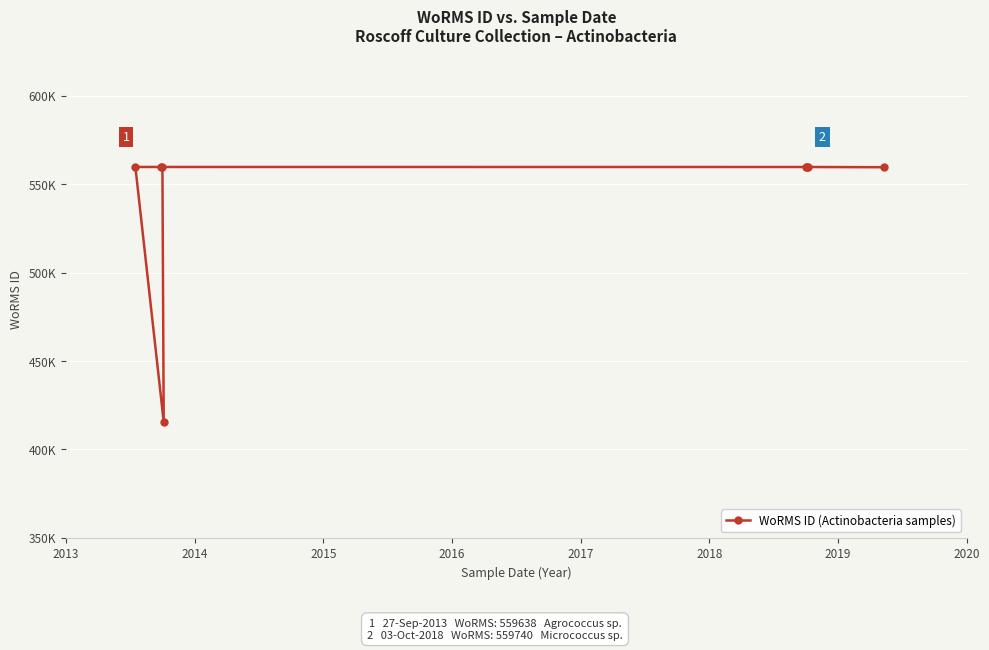

Does the chart display data point markers on the line(s)?

Yes